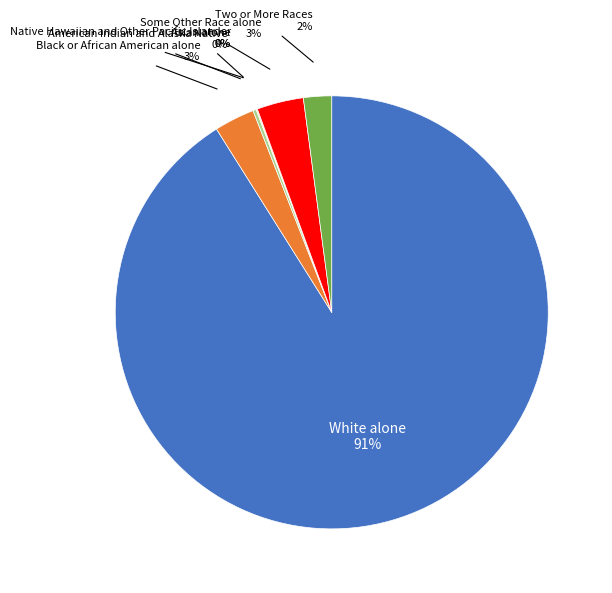

To the nearest percent, what is the average slice percentage?

14%